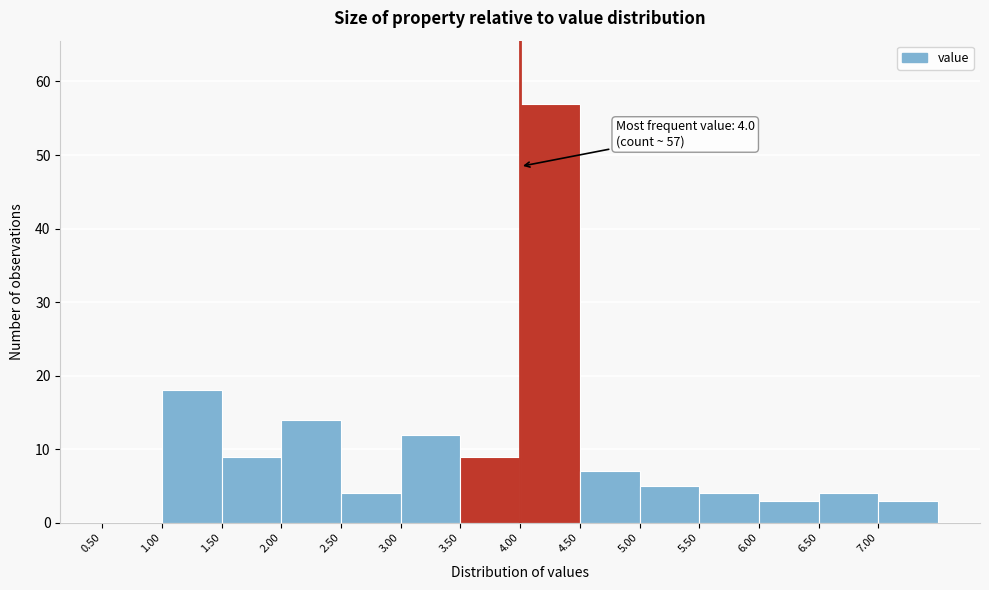

Which range on the x-axis has the tallest bar?

4.0 to 4.5